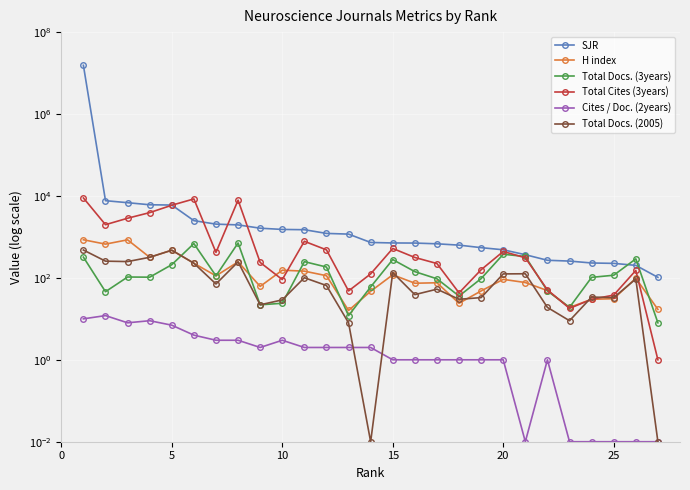

What is the greatest value displayed?

15461726.8